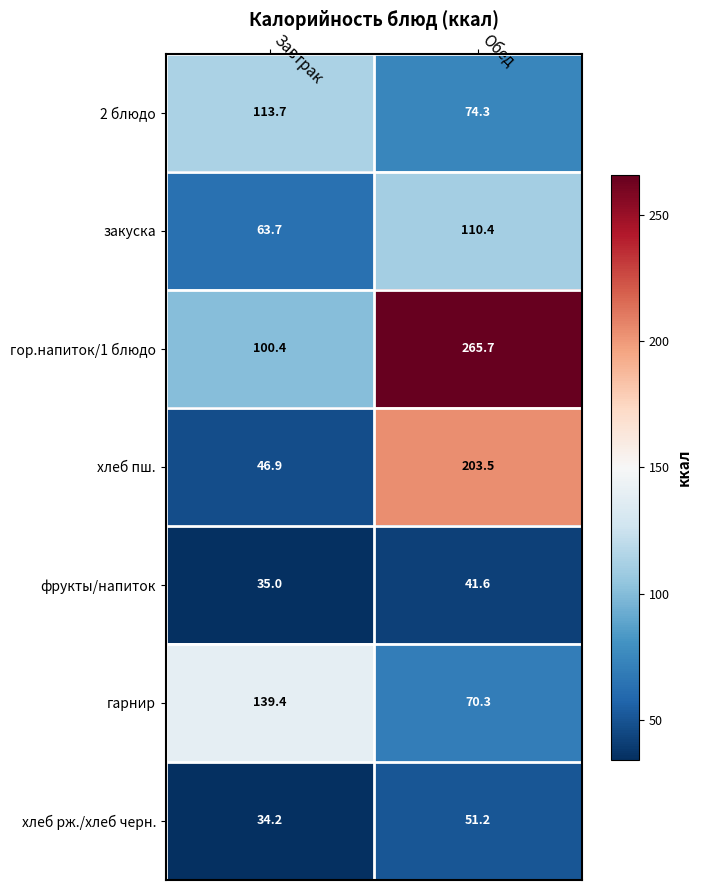

How many data points in гор.напиток/1 блюдо are less than 265?

1